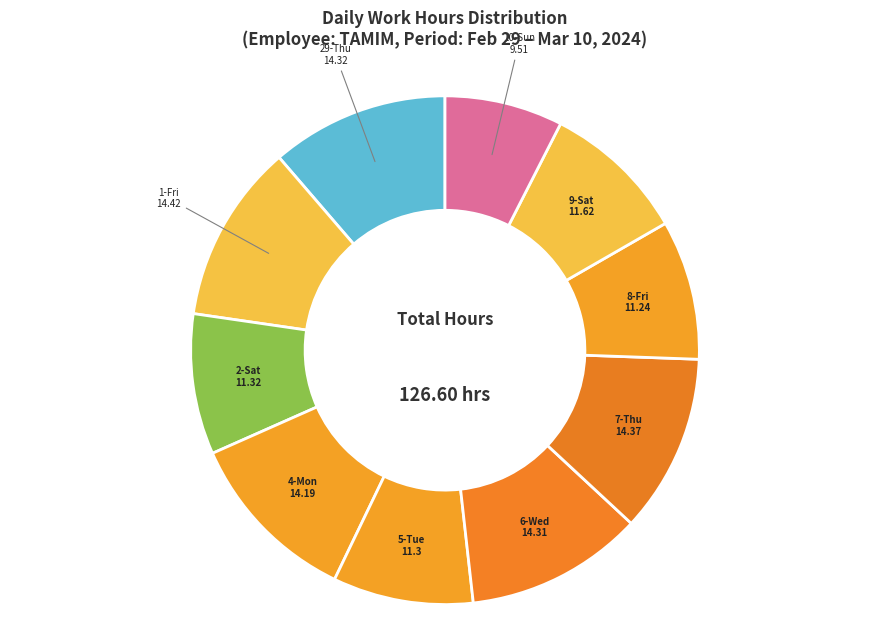

Count the number of slices in the pie.

10